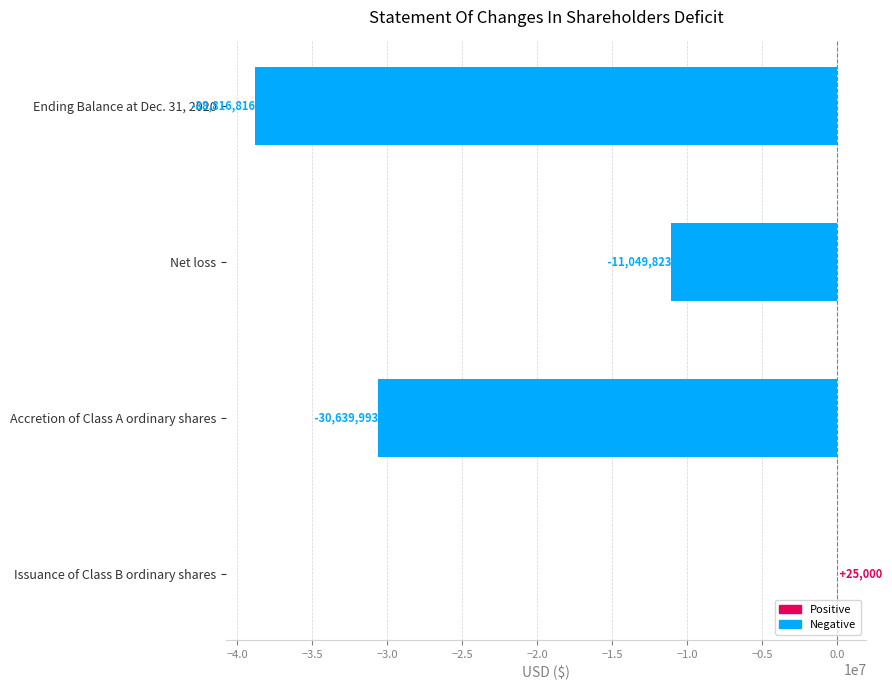

How many categories are shown in the chart?

4